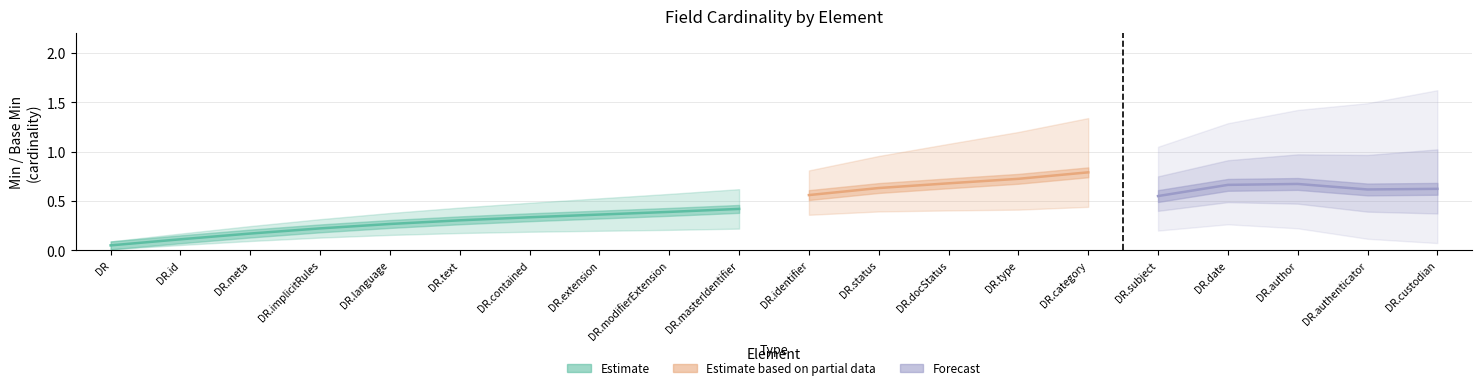

Which series has the widest spread of values?

Estimate